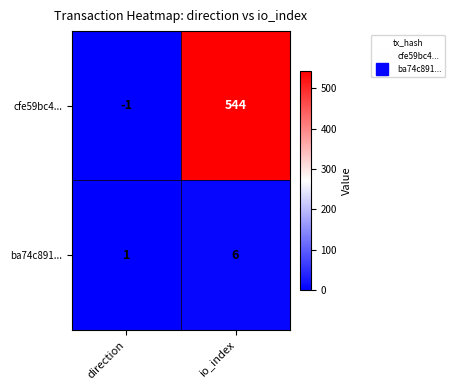

Rank the series at direction from highest to lowest value.

ba74c891..., cfe59bc4...